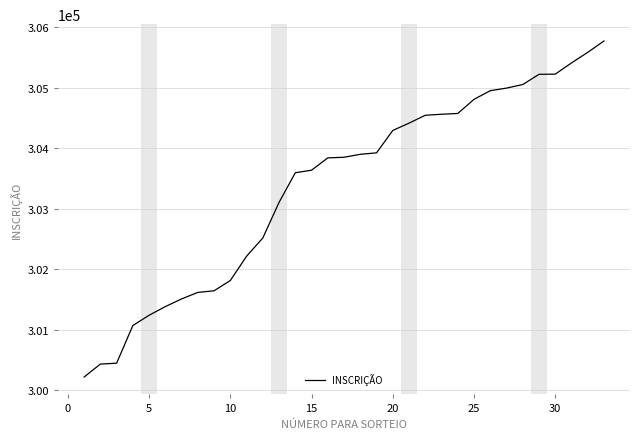

What is the greatest value displayed?

305777